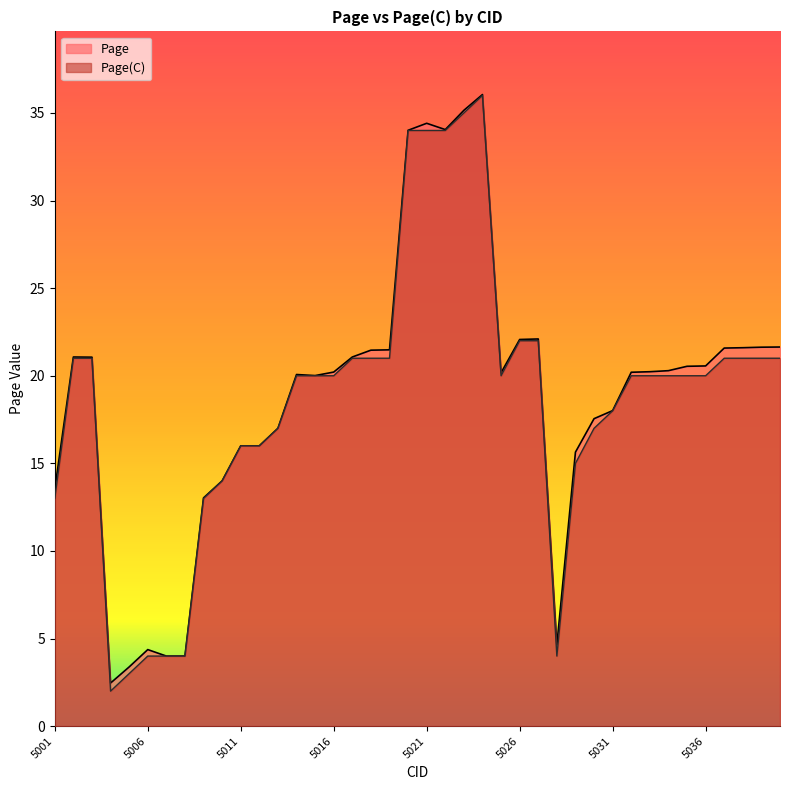

What is the sum of the Page values at 5040 and 5025?

41.8